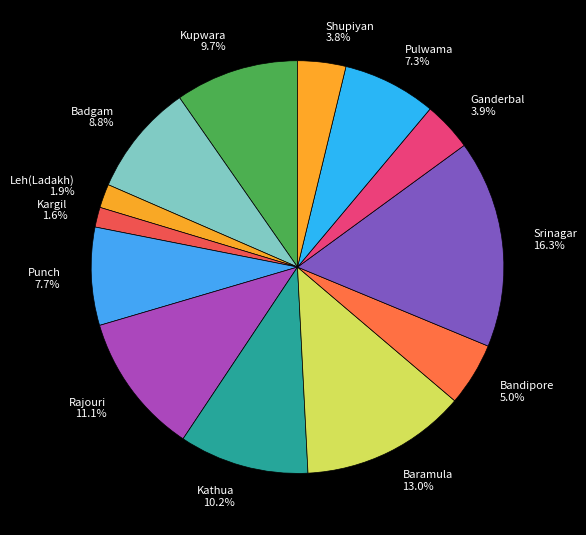

Does any single category account for the majority?

No